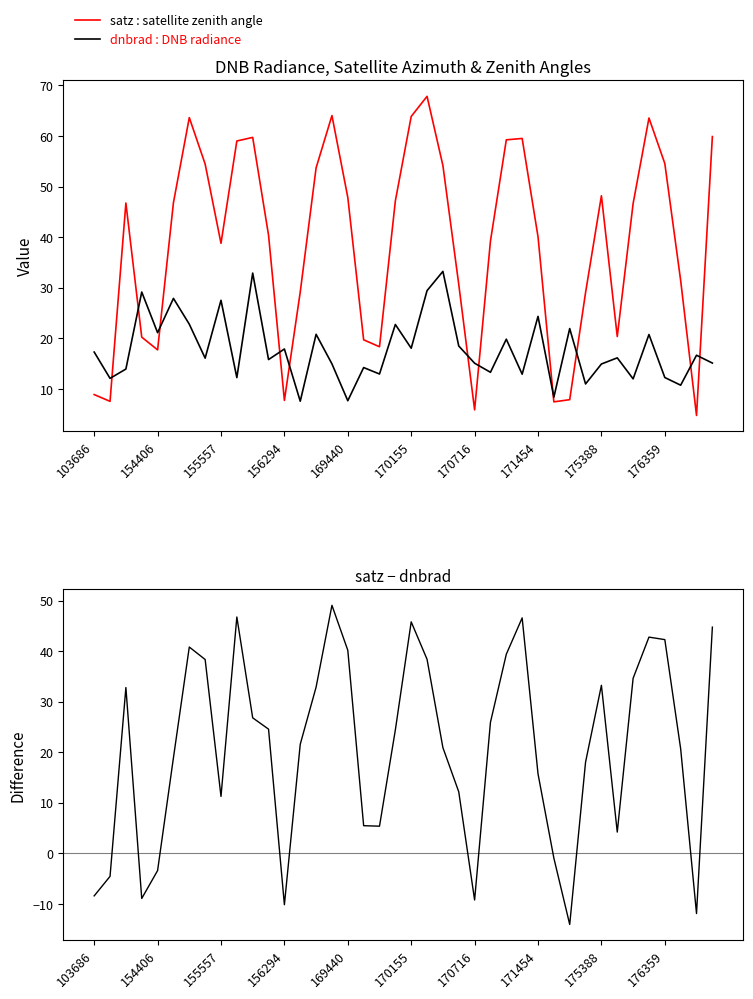

True or false: dnbrad : DNB radiance has a value of 14.5 at 155557.

False